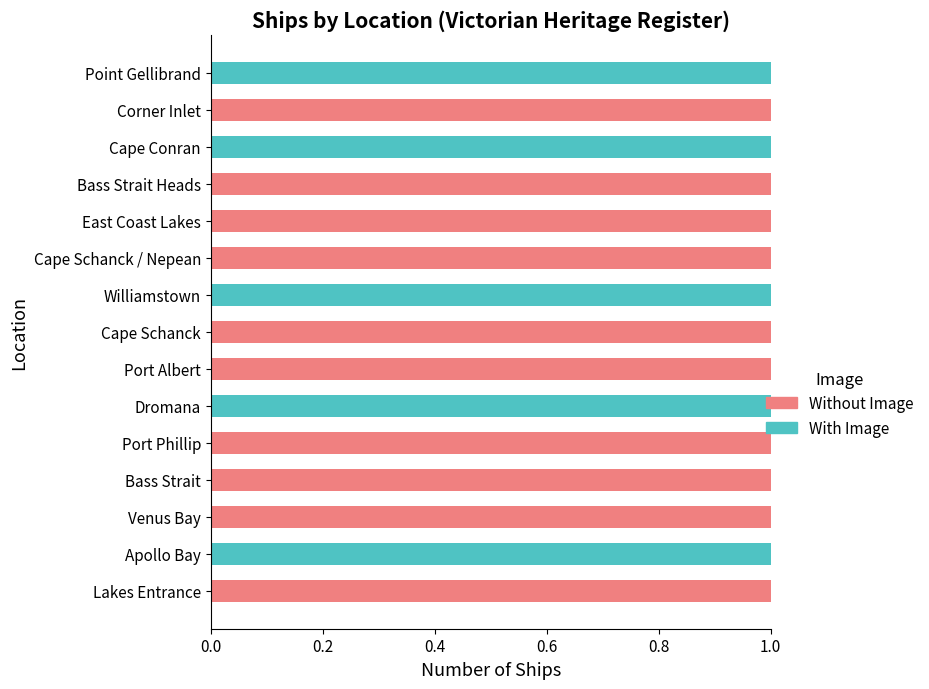

The With Image series shows 1 at Venus Bay. True or false?

False